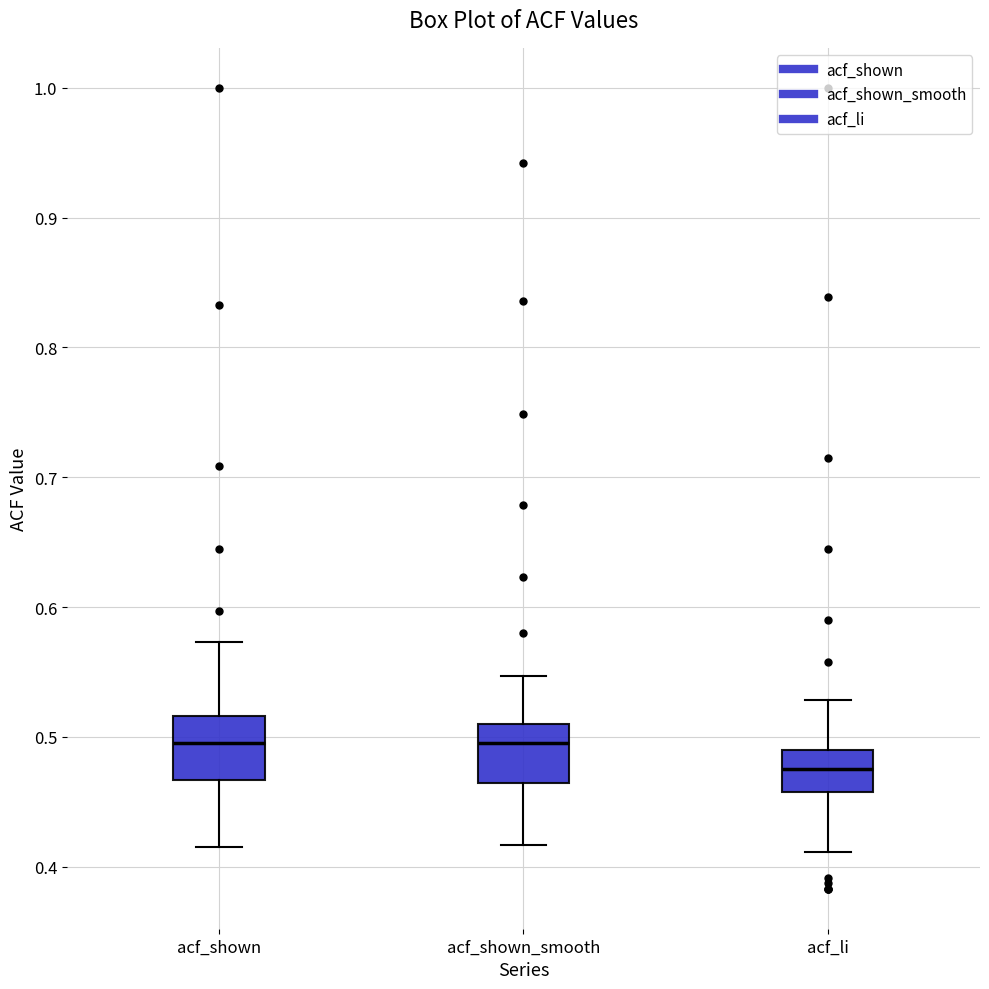

Where does the lower whisker of the box for acf_shown_smooth end on the y-axis? The values are not printed on the chart, so give them approximately, as read against the axis.

0.42